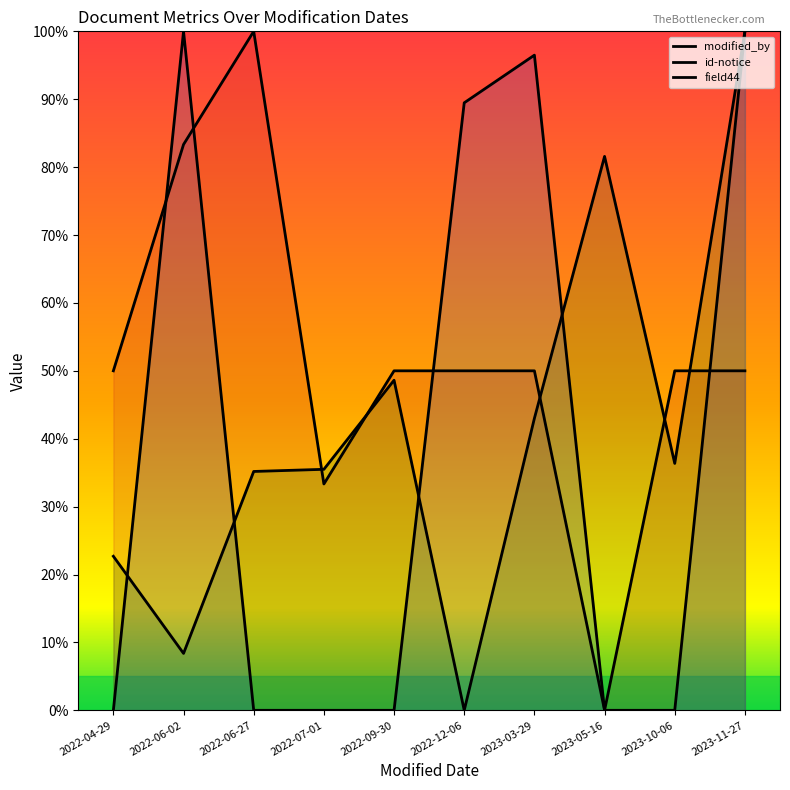

What is the total value across all series at 2023-11-27?

250.0